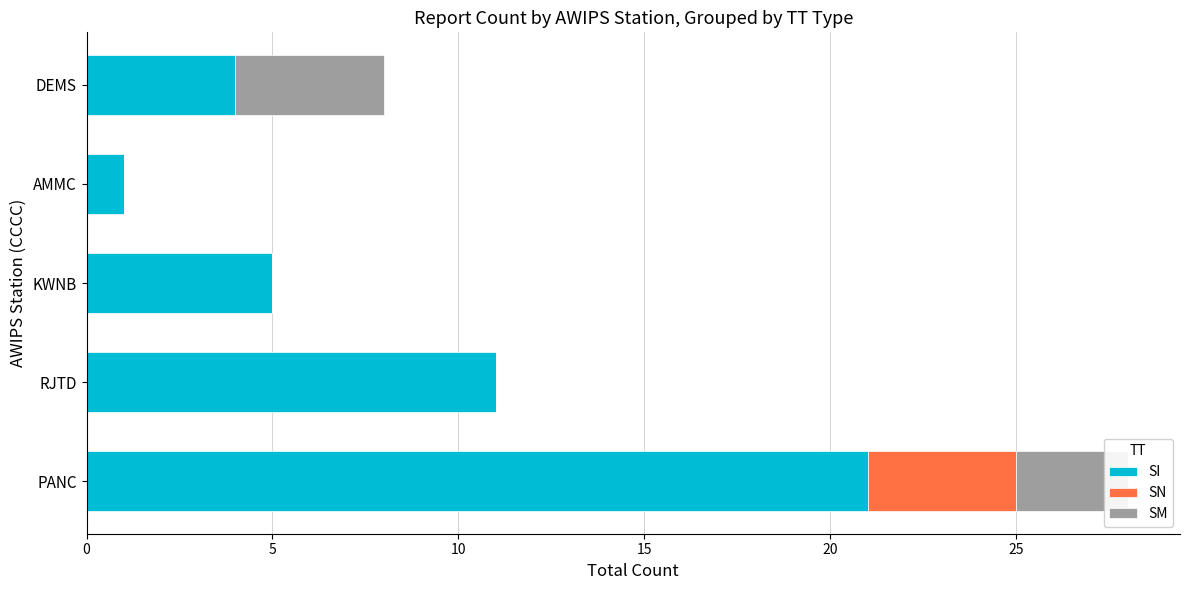

The SI series shows 5 at KWNB. True or false?

True